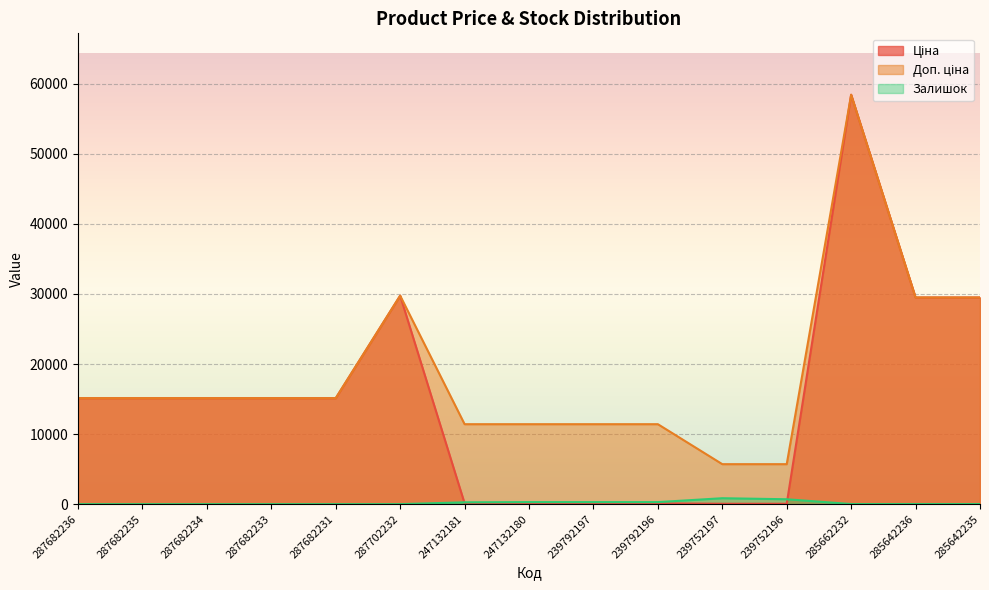

Is the value of Ціна at 287702232 greater than the value of Залишок at 239752197?

Yes